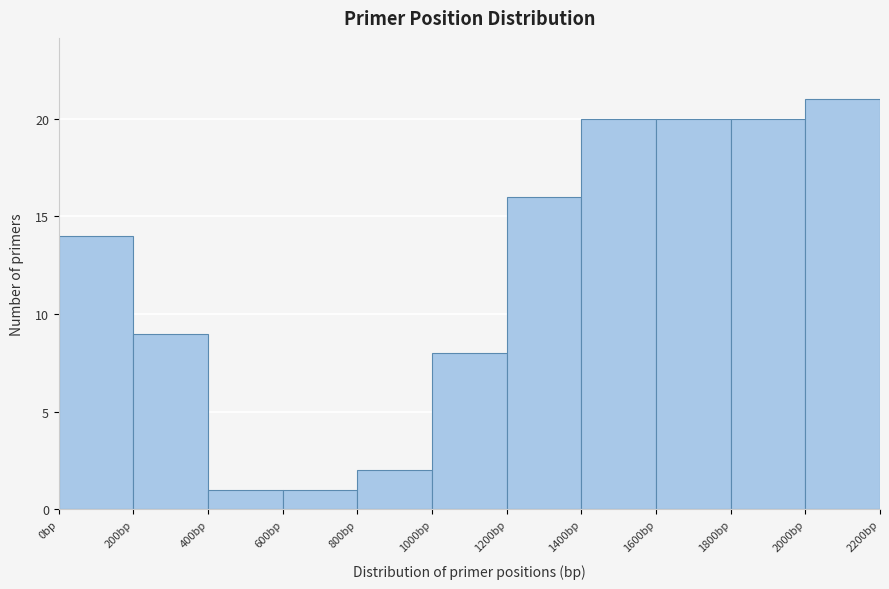

What is the height of the bar covering 200 to 400 on the x-axis? The values are not printed on the chart, so give them approximately, as read against the axis.

9